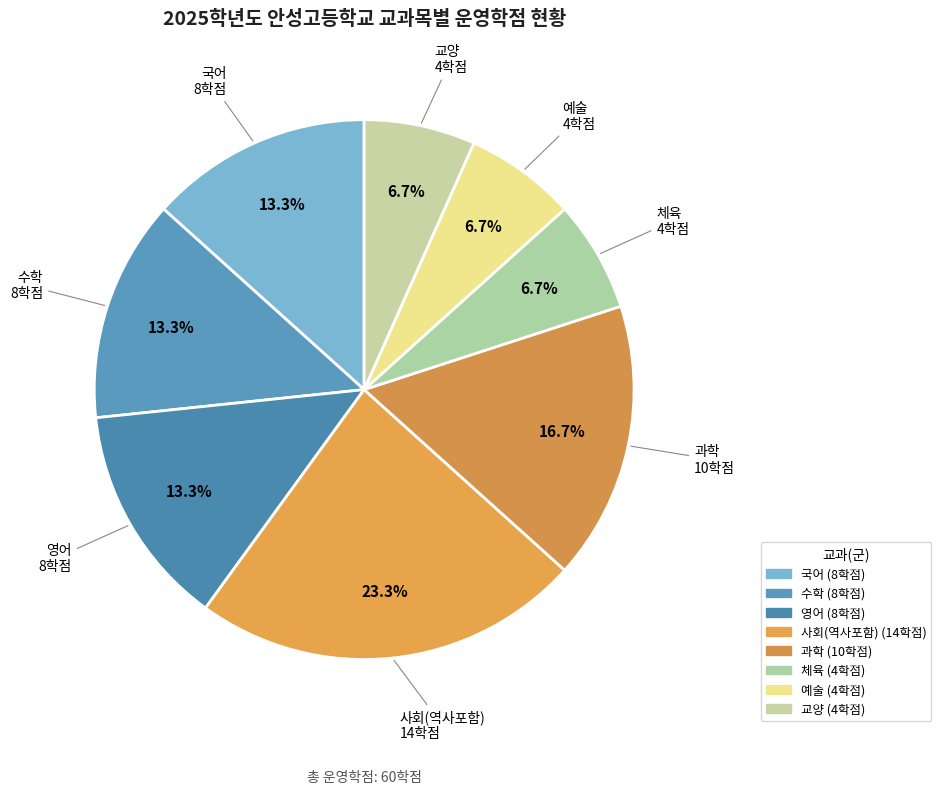

How many segments does this pie chart have?

8